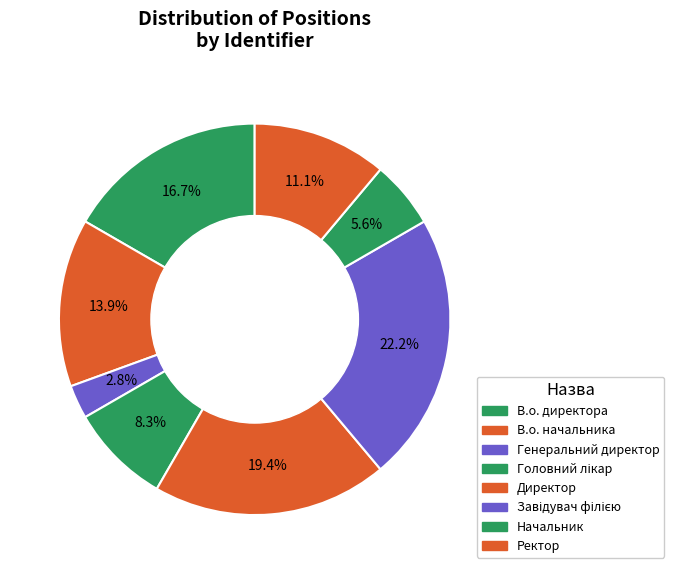

To the nearest percent, what percentage of the pie is В.о. начальника?

14%